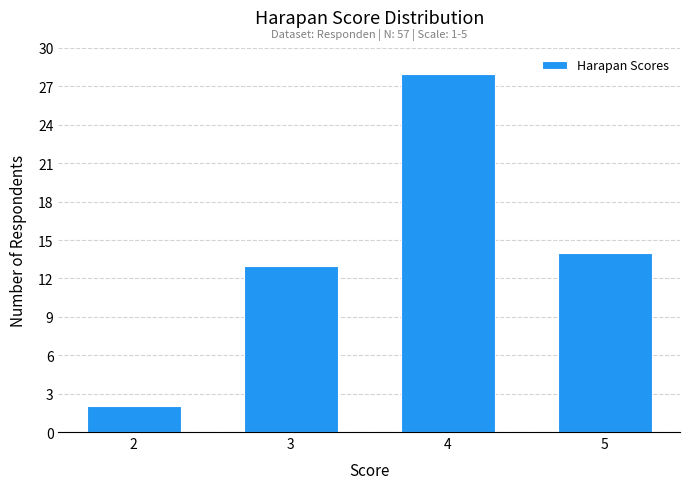

Reading right to left, what are all the values shown in this chart?

14	28	13	2